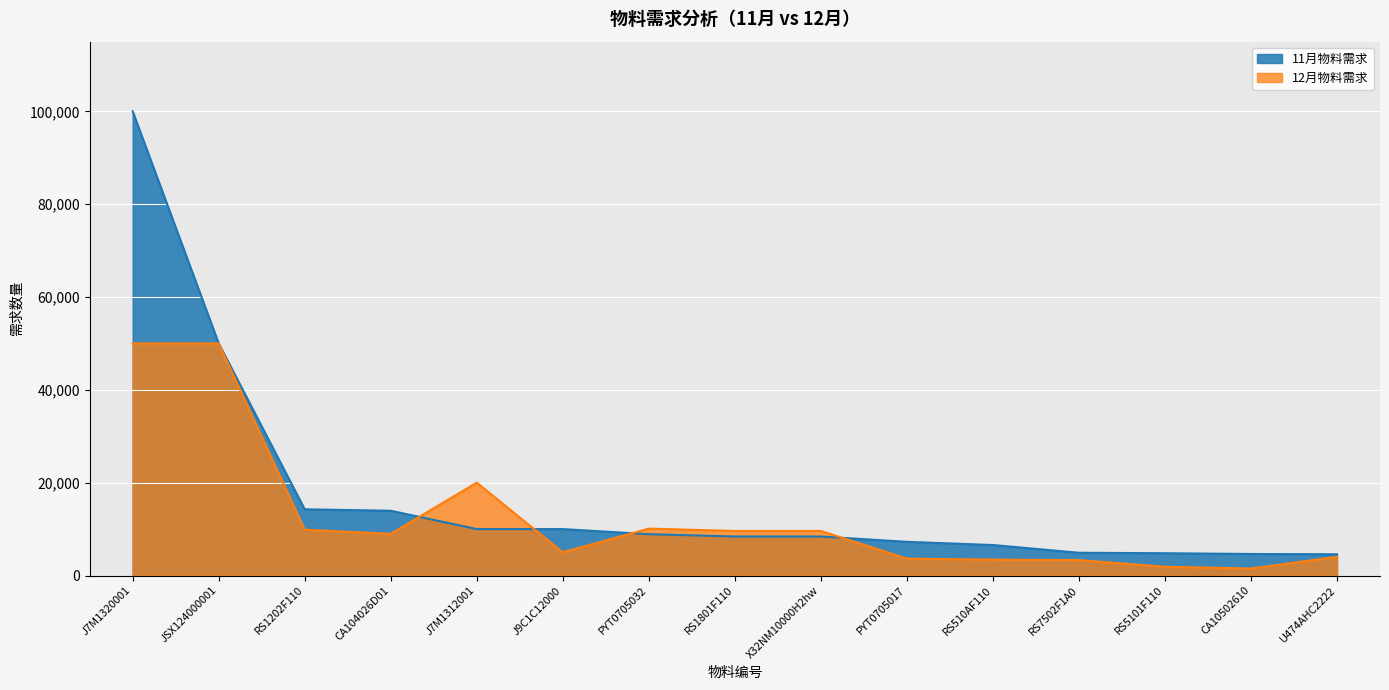

What is the label of the 8th point from the right?

RS1801F110